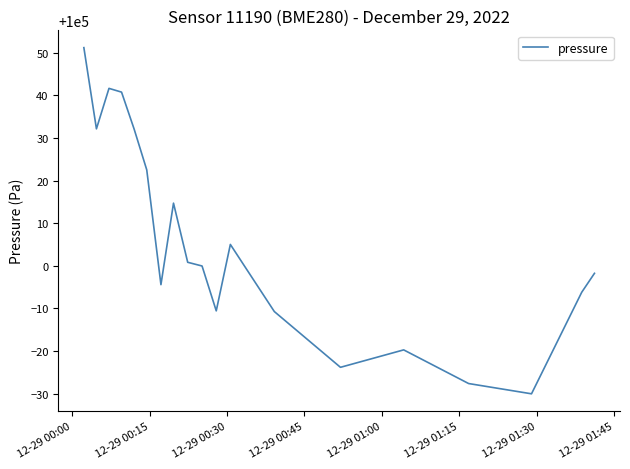

Does the chart display data point markers on the line(s)?

No